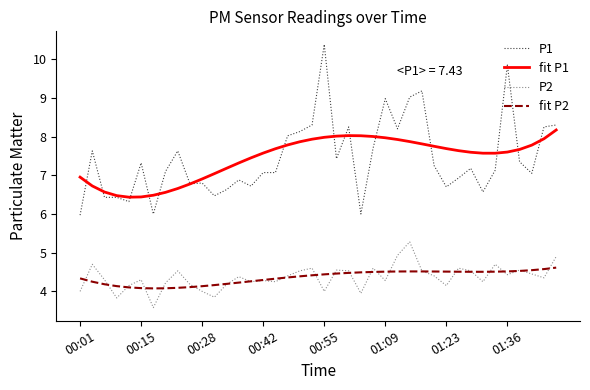

How many lines are shown in the chart?

4